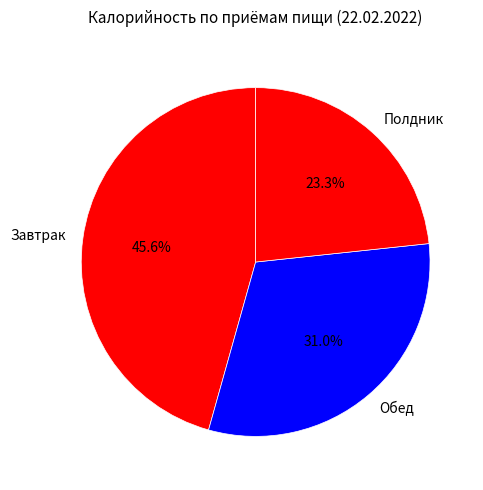

Between Завтрак and Обед, which is larger?

Завтрак